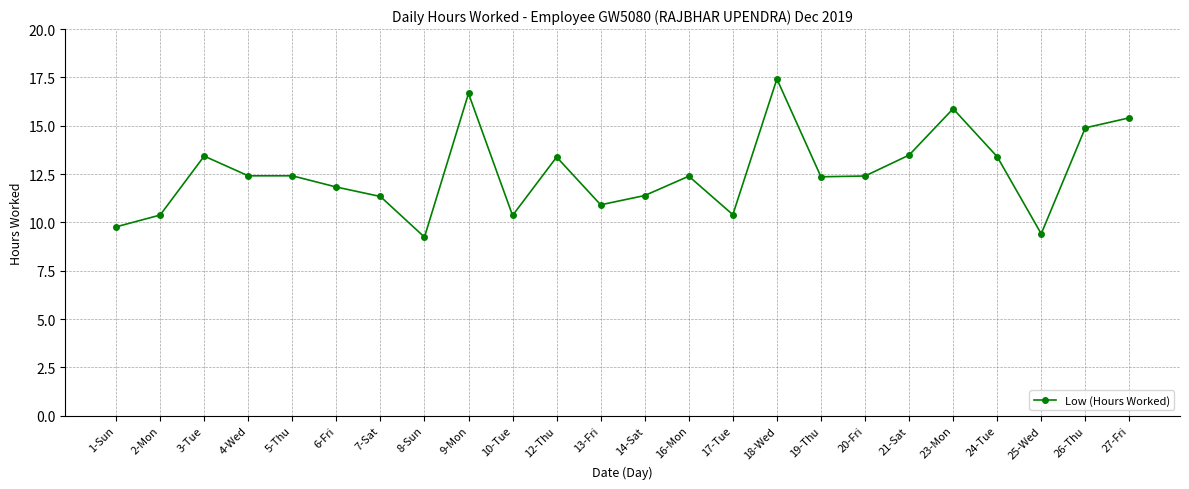

What is the difference between the second highest and second lowest values?

7.3